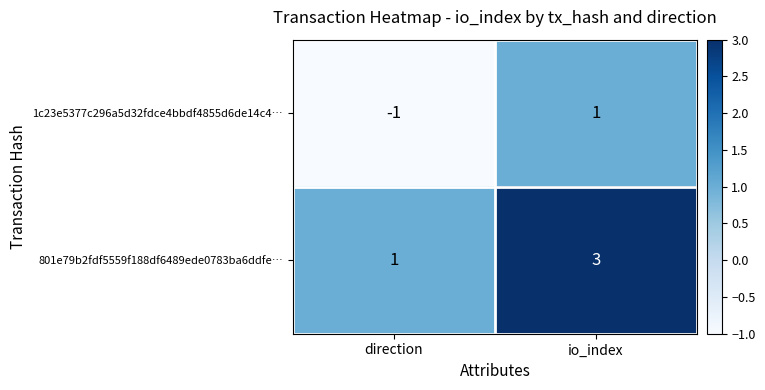

At which label is 801e79b2fdf5559f188df6489ede0783ba6ddfe… closest to 2?

direction